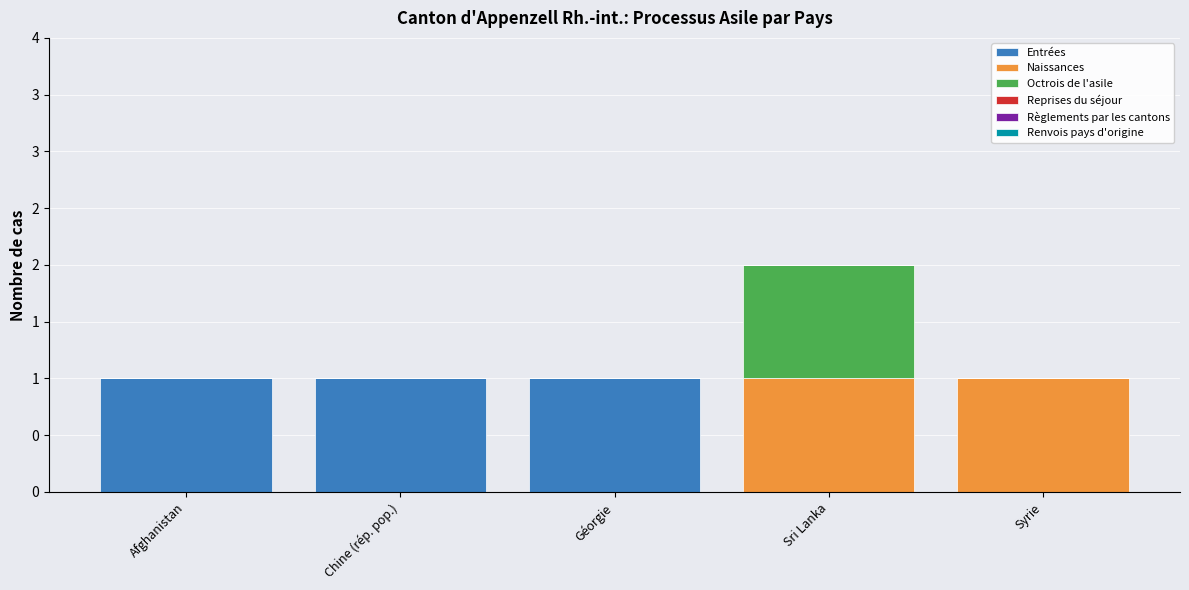

Are the bars grouped side by side (vs. stacked)?

No